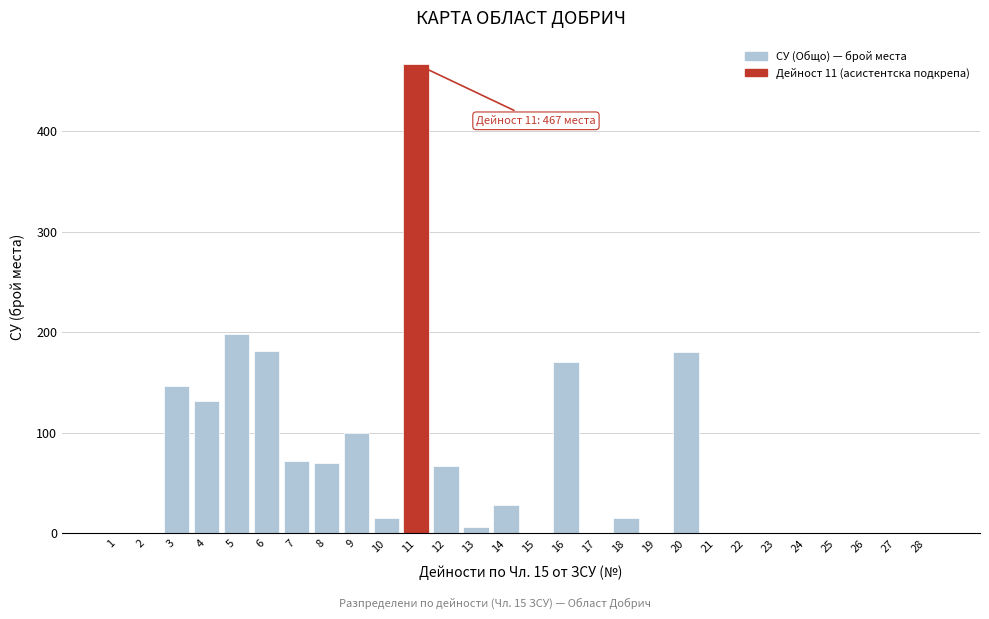

At which category does the chart reach its peak across all series?

11